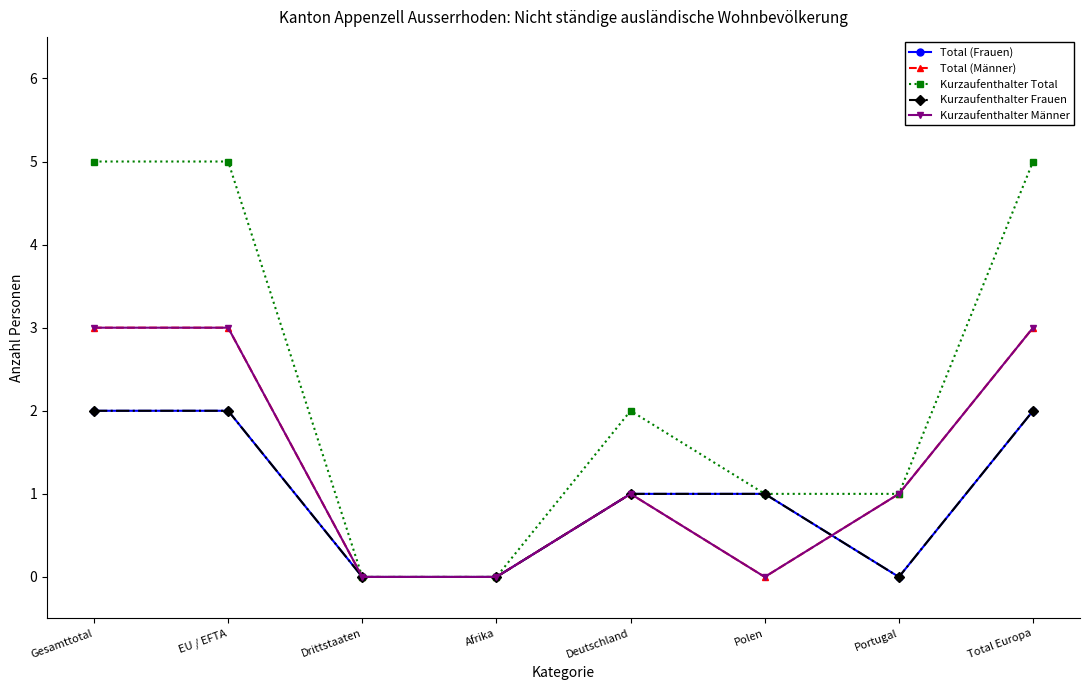

Which series has the largest total across all categories?

Kurzaufenthalter Total